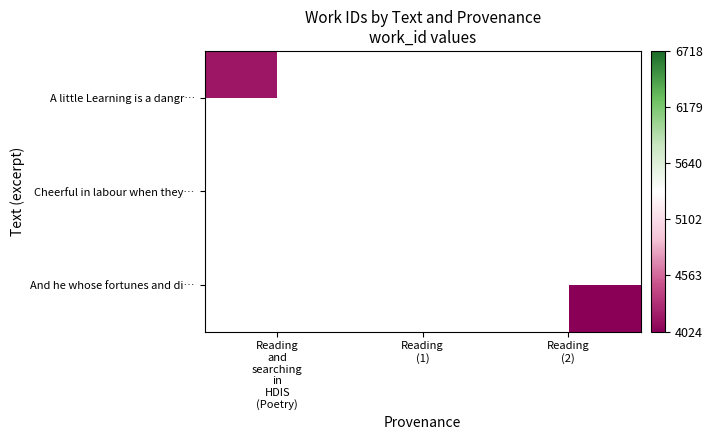

The value of Cheerful in labour when they… at Reading (1) is 4490.0. True or false?

False